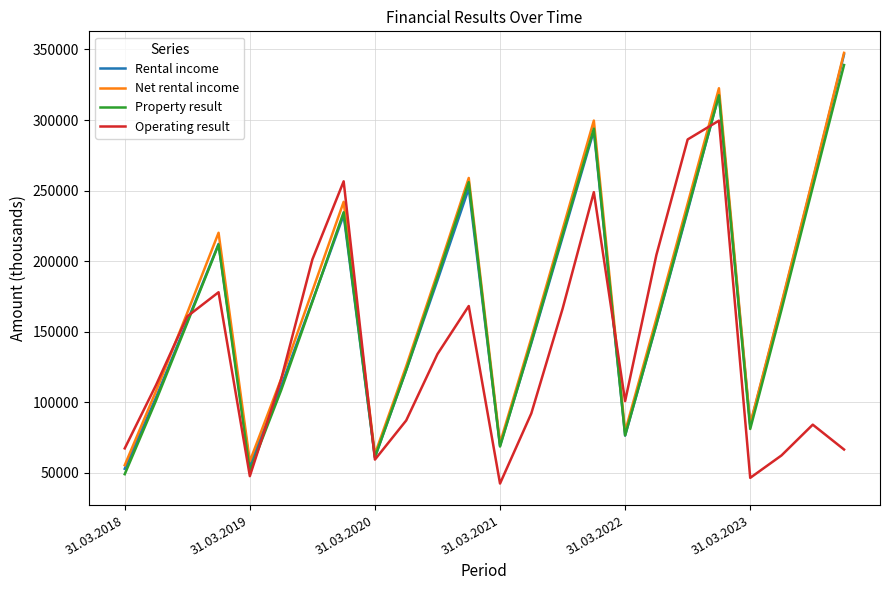

What is the maximum value shown in the chart?

347586.5